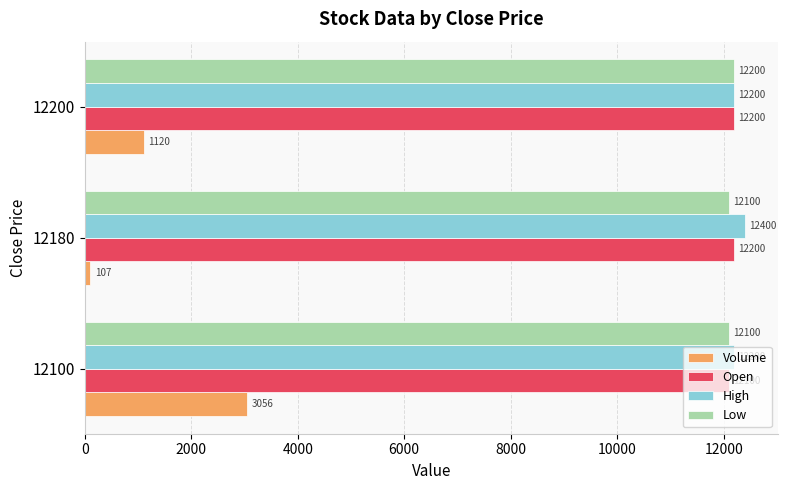

The Low series shows 20142 at 12100. True or false?

False